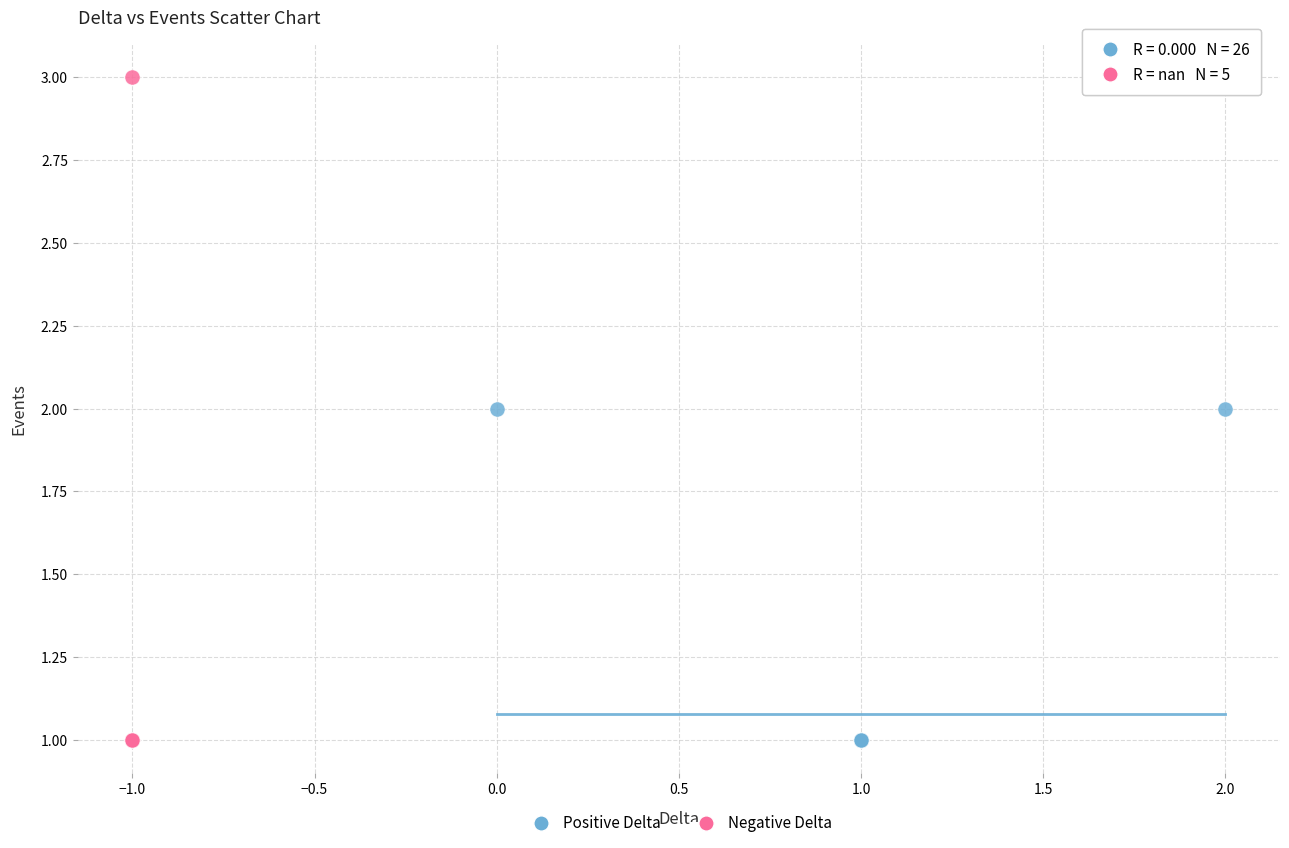

Which series reaches the maximum Y coordinate?

Negative Delta